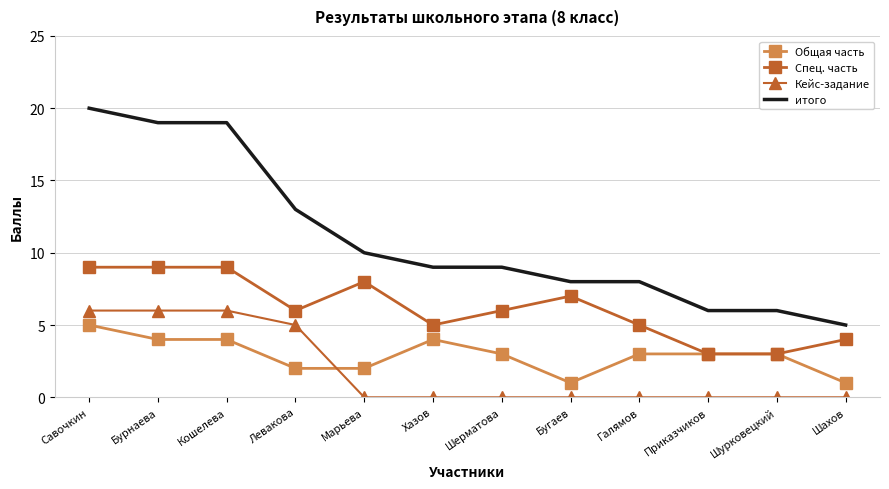

Reading left to right, transcribe all the data shown in this chart.

Общая часть: Савочкин=5	Бурнаева=4	Кошелева=4	Левакова=2	Марьева=2	Хазов=4	Шерматова=3	Бугаев=1	Галямов=3	Приказчиков=3	Шурковецкий=3	Шахов=1
Спец. часть: Савочкин=9	Бурнаева=9	Кошелева=9	Левакова=6	Марьева=8	Хазов=5	Шерматова=6	Бугаев=7	Галямов=5	Приказчиков=3	Шурковецкий=3	Шахов=4
Кейс-задание: Савочкин=6	Бурнаева=6	Кошелева=6	Левакова=5	Марьева=0	Хазов=0	Шерматова=0	Бугаев=0	Галямов=0	Приказчиков=0	Шурковецкий=0	Шахов=0
итого: Савочкин=20	Бурнаева=19	Кошелева=19	Левакова=13	Марьева=10	Хазов=9	Шерматова=9	Бугаев=8	Галямов=8	Приказчиков=6	Шурковецкий=6	Шахов=5